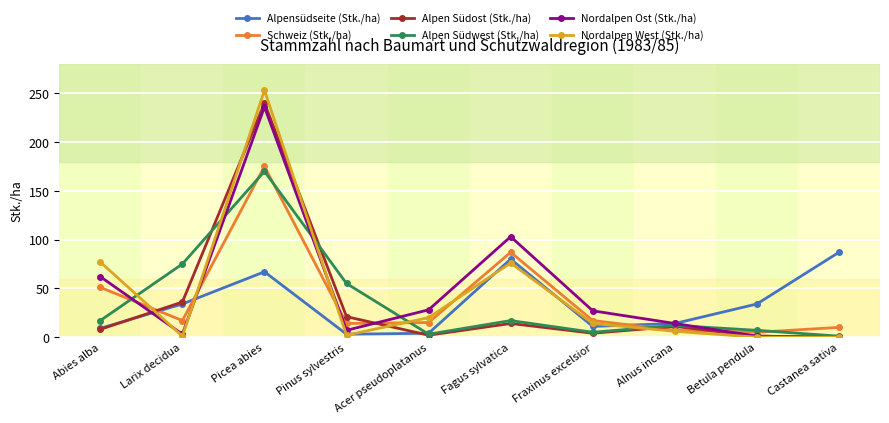

Which series changed the most between Picea abies and Betula pendula?

Nordalpen West (Stk./ha)